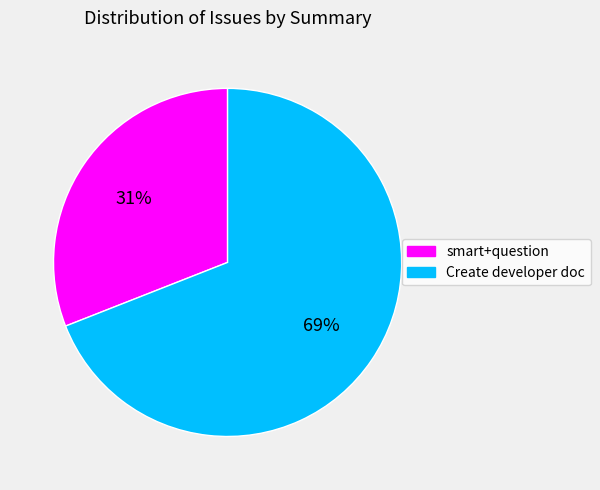

To the nearest percent, what is the difference between the largest and smallest slice percentages?

38%